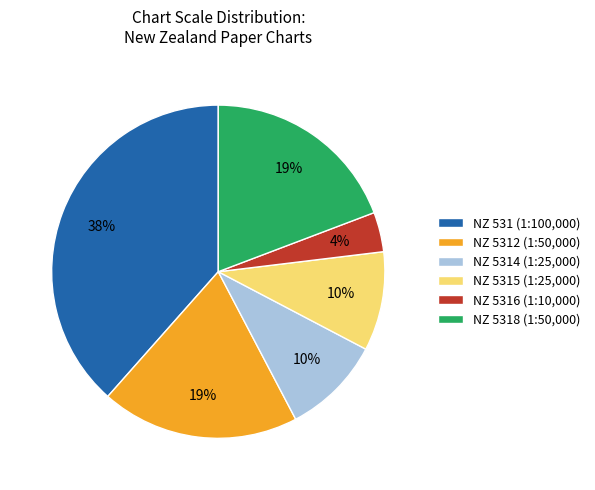

What is the ratio of the value at NZ 5314 (1:25,000) to the value at NZ 5312 (1:50,000)?

0.5